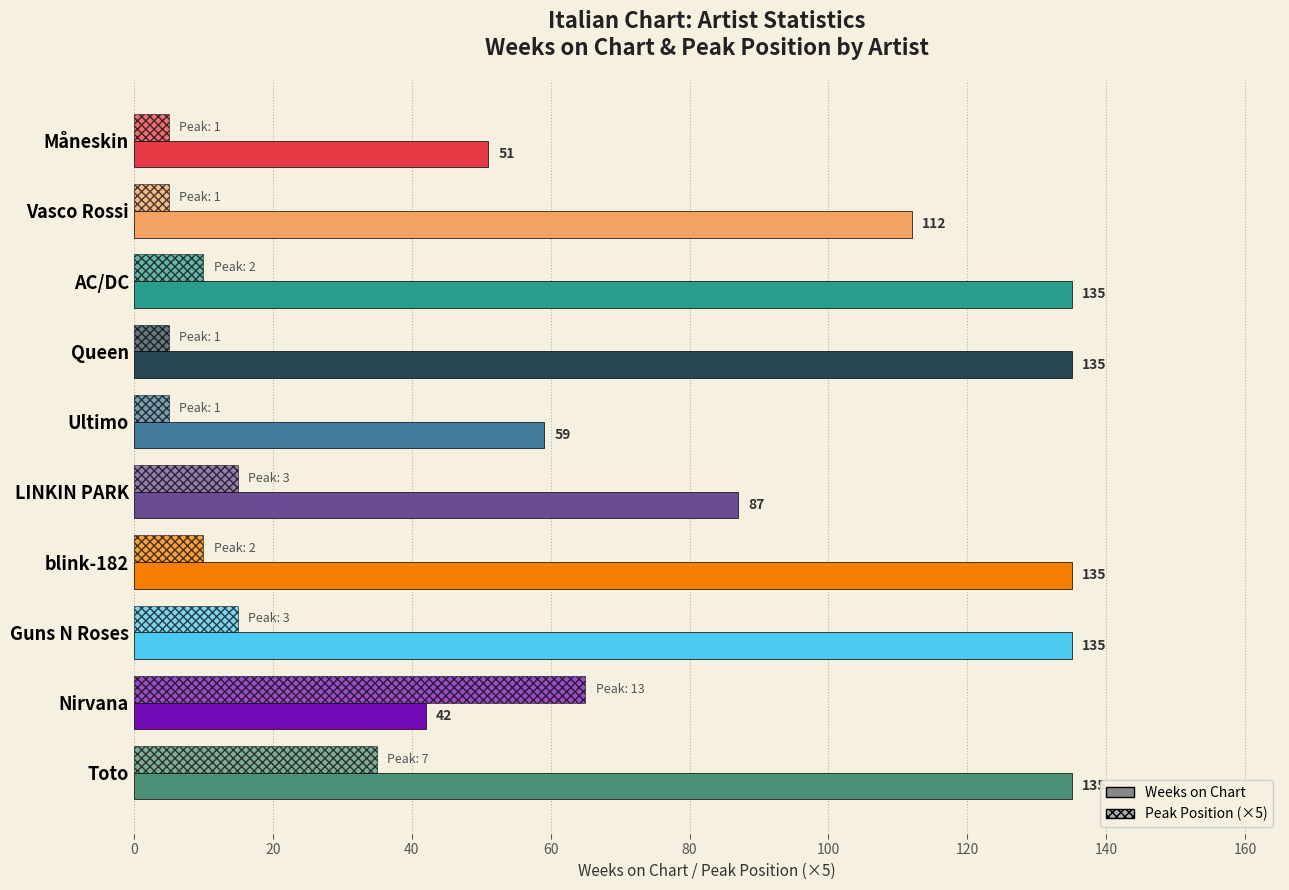

Reading left to right, list all the values displayed in this chart.

Weeks on Chart: 51	112	135	135	59	87	135	135	42	135
Peak Position (×5): 5	5	10	5	5	15	10	15	65	35